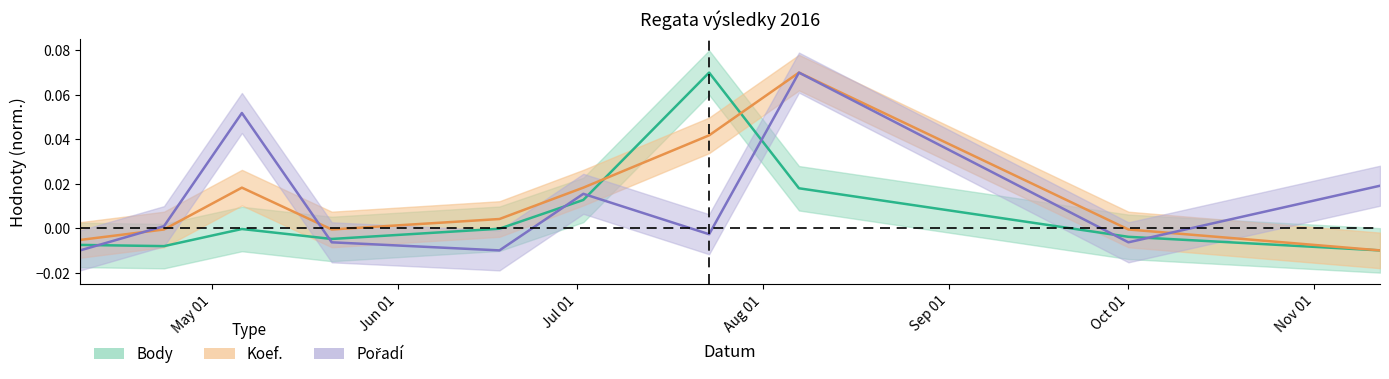

How many values in the Pořadí series exceed 0?

5